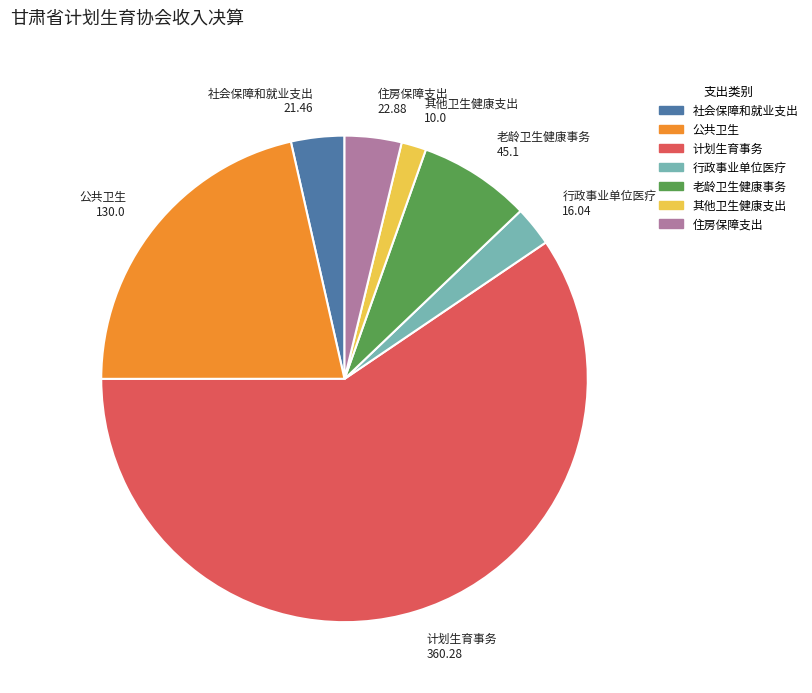

The 住房保障支出 slice represents 4% of the pie. True or false?

True